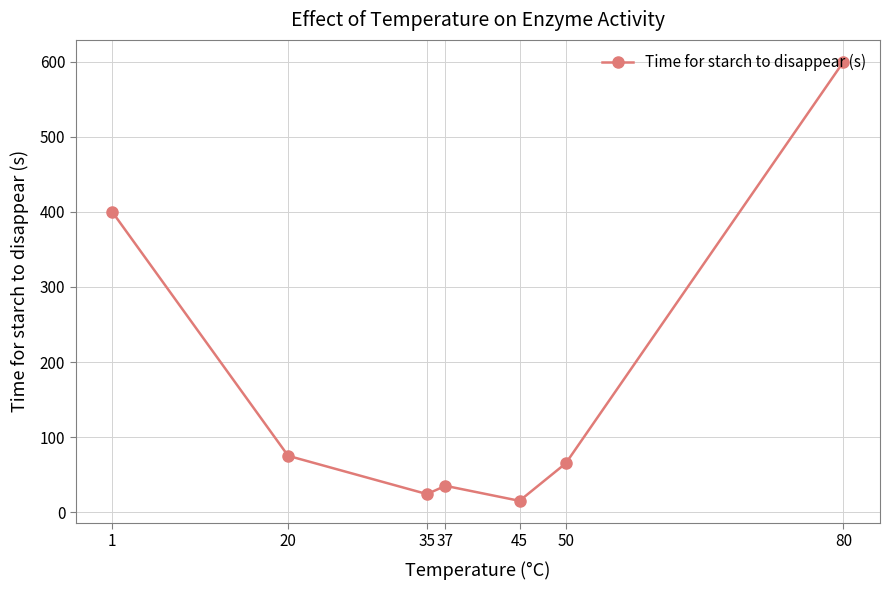

Is it true that the value at 20 is 75?

True